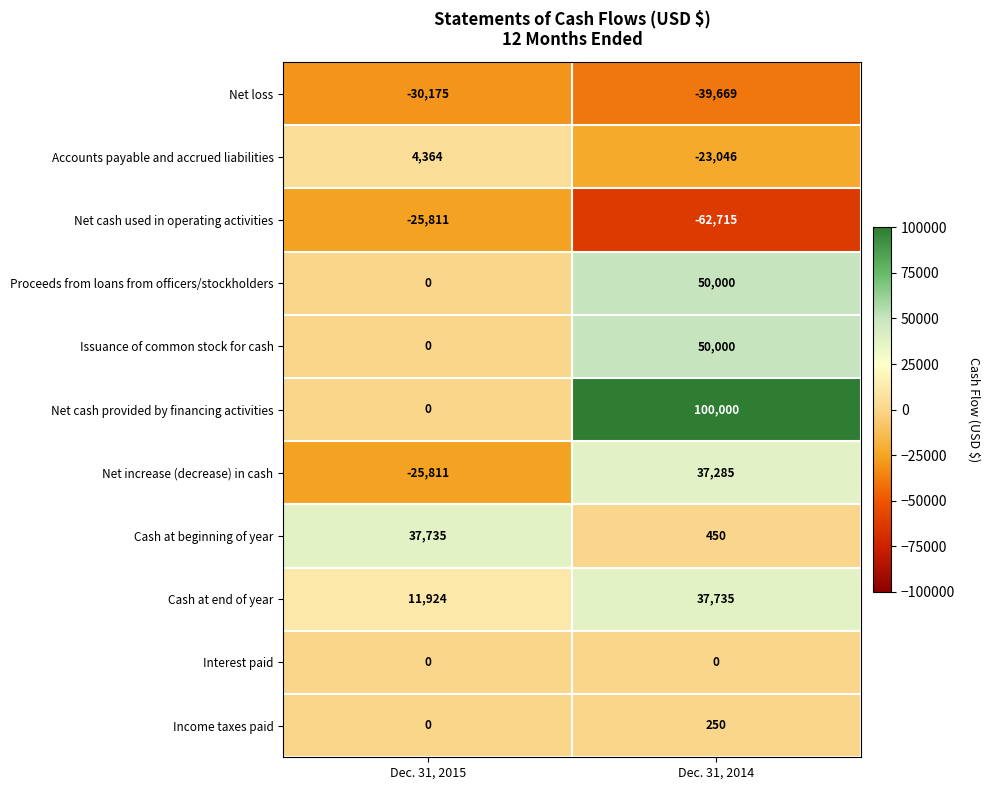

What is the difference between the highest and lowest values at Dec. 31, 2015?

67910